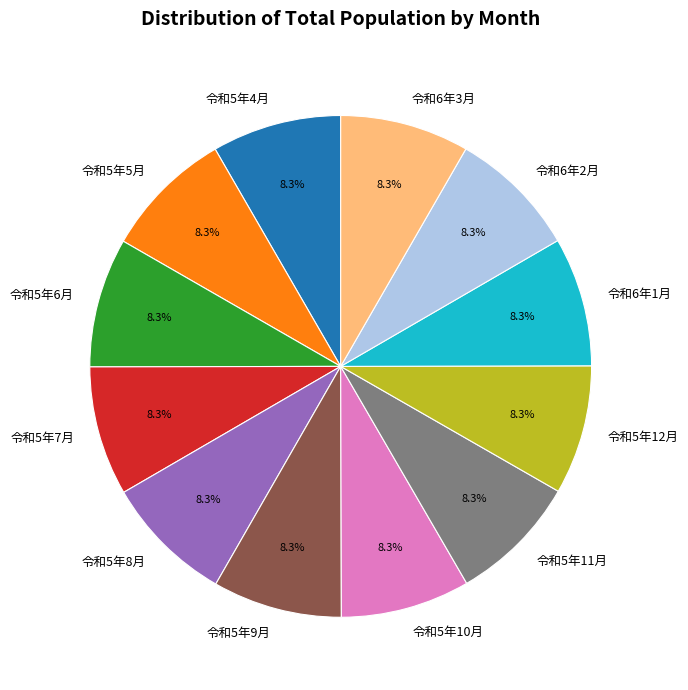

To the nearest percent, what portion does 令和5年9月 represent?

8%